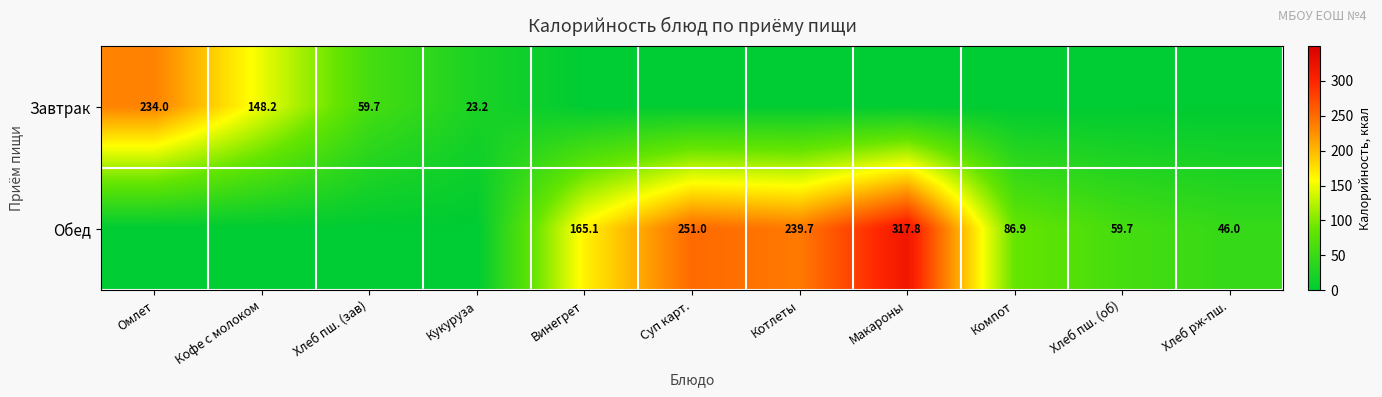

What is the sum of the Обед values at Компот and Винегрет?

252.0